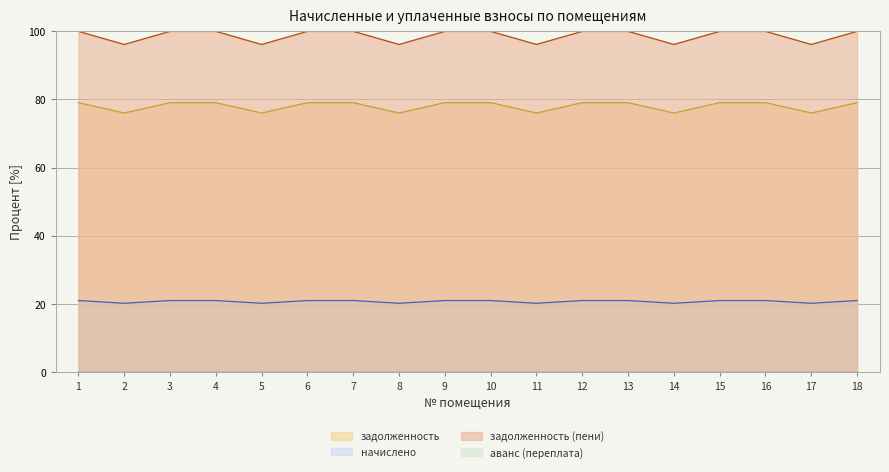

At which label does задолженность first exceed 79?

1